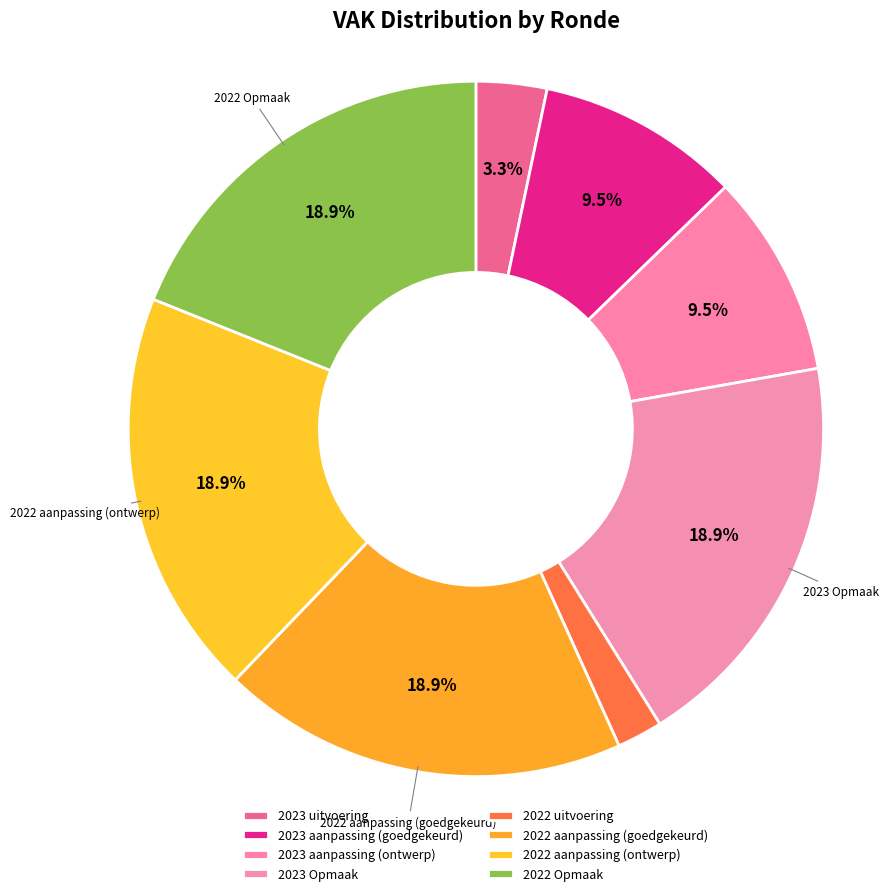

How many segments does this pie chart have?

8